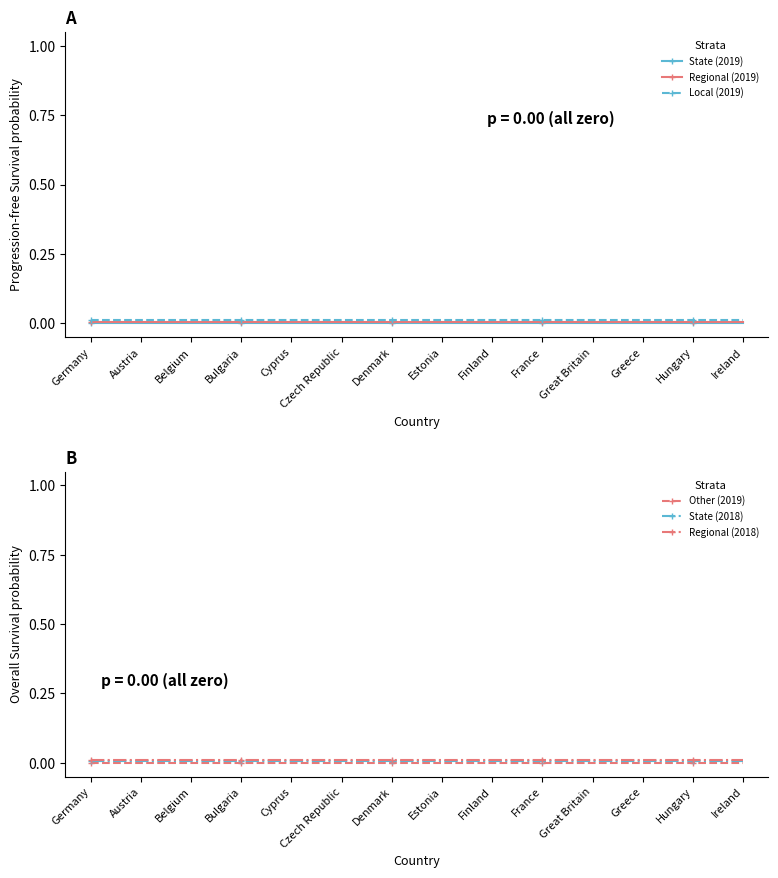

Which has a higher value, Finland or Germany?

Finland